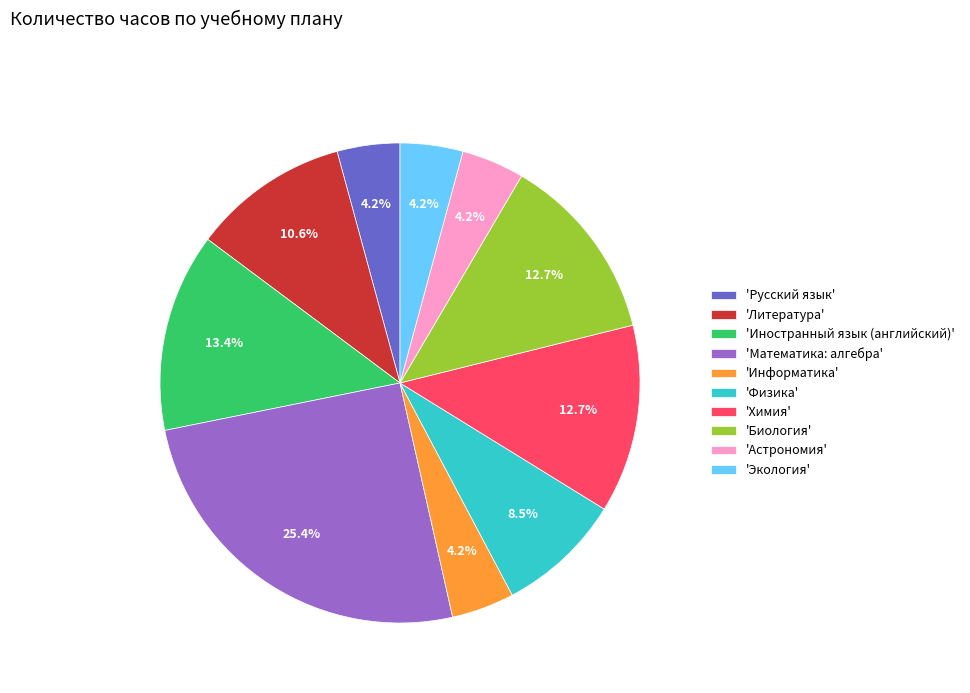

Combined, what portion of the pie is 'Астрономия' and 'Физика'?

12.7%